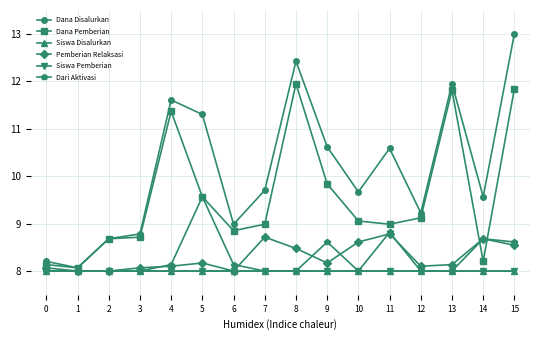

Is the value of Dana Disalurkan at 6 greater than the value of Siswa Disalurkan at 5?

Yes